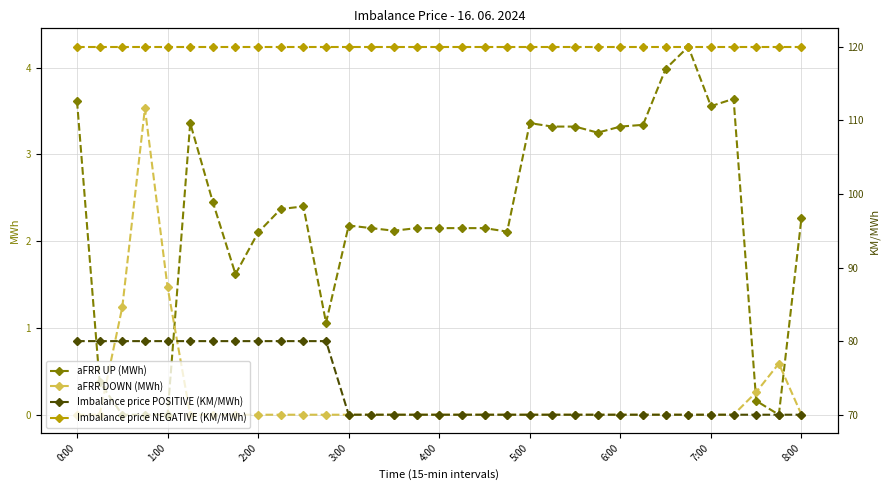

True or false: Imbalance price POSITIVE (KM/MWh) and Imbalance price NEGATIVE (KM/MWh) intersect in this chart.

False